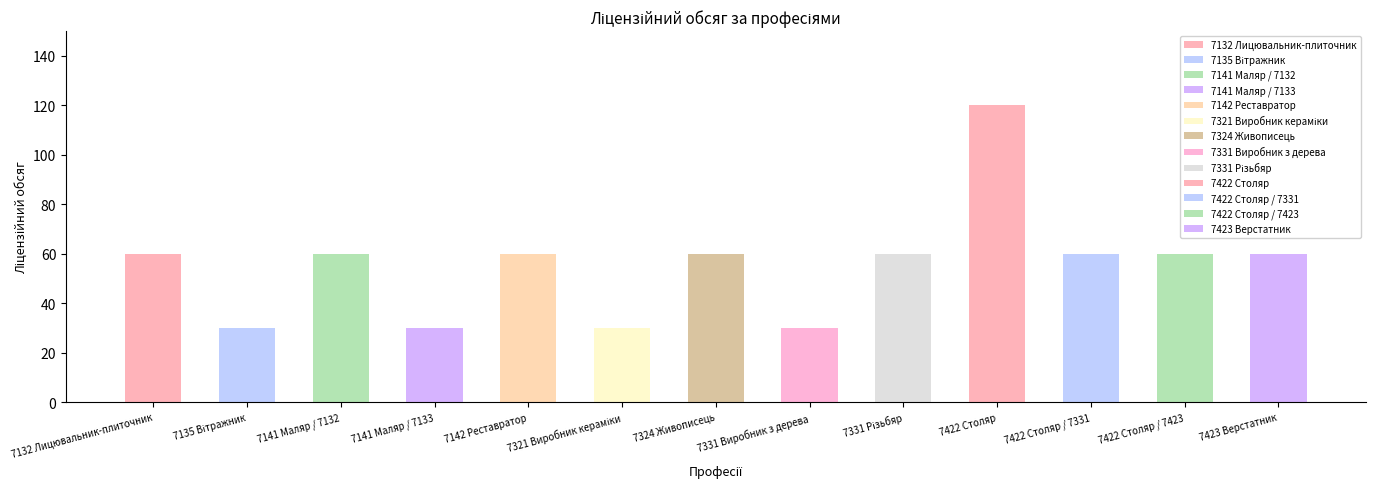

Reading left to right, what are all the values shown in this chart?

60	30	60	30	60	30	60	30	60	120	60	60	60